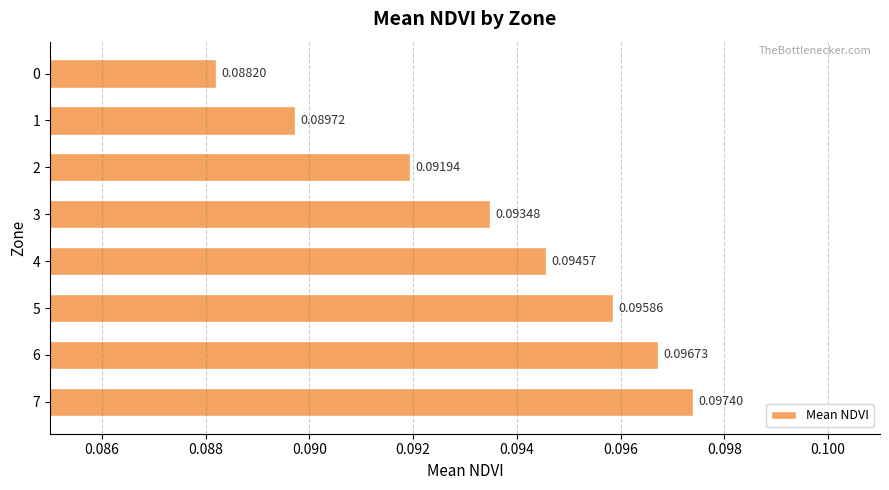

How many series are shown in this chart?

1